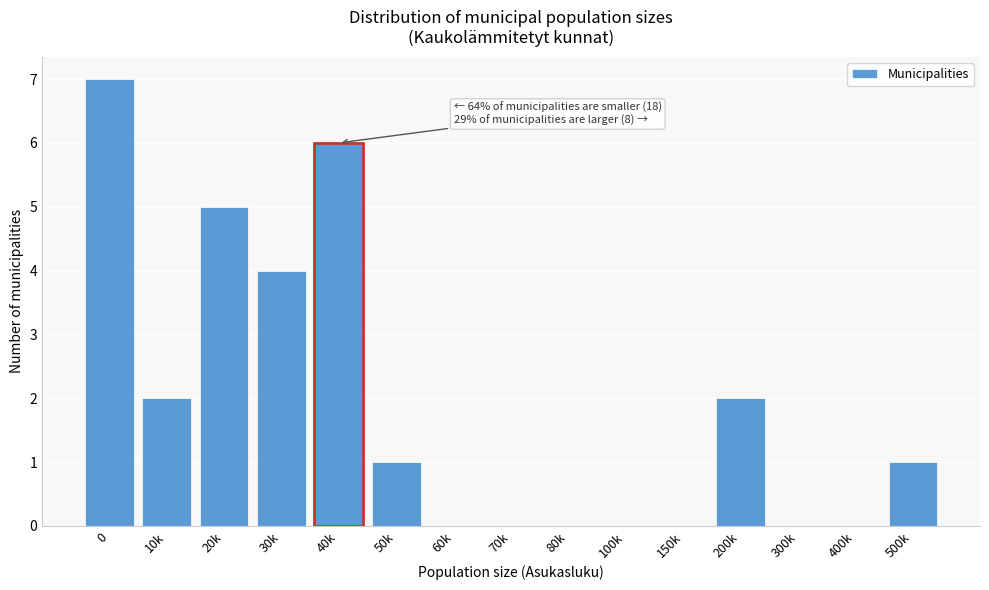

Reading left to right, transcribe all the data shown in this chart.

0=7	10k=2	20k=5	30k=4	40k=6	50k=1	60k=0	70k=0	80k=0	100k=0	150k=0	200k=2	300k=0	400k=0	500k=1